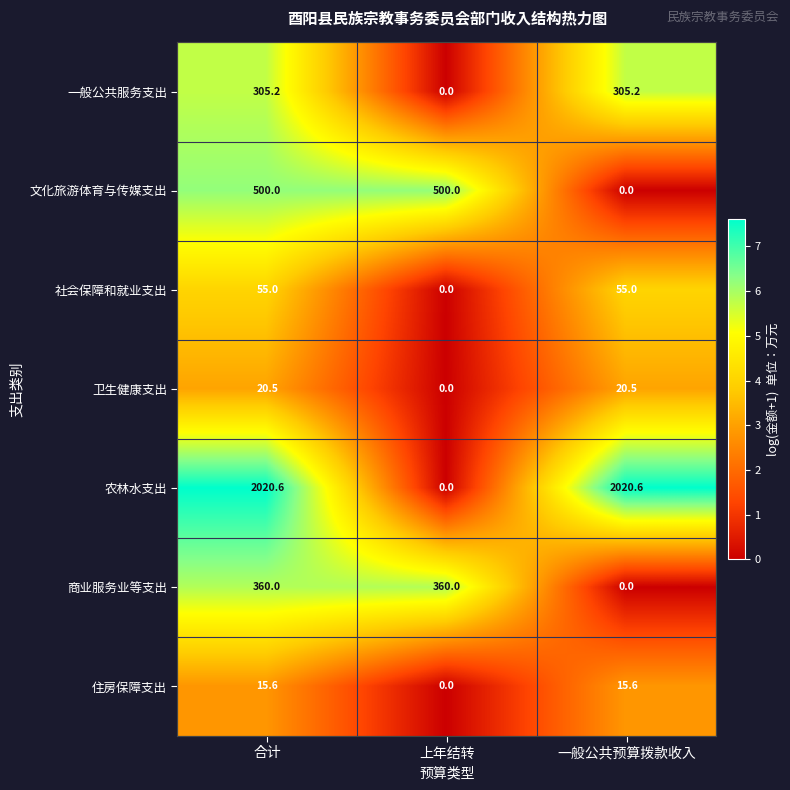

What is the greatest value displayed?

2020.6